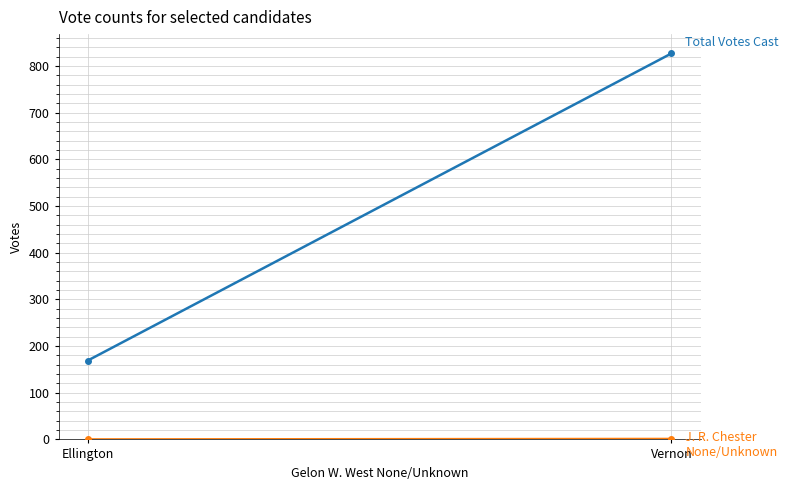

What is the difference between the maximum and minimum values in the J. R. Chester None/Unknown series?

1